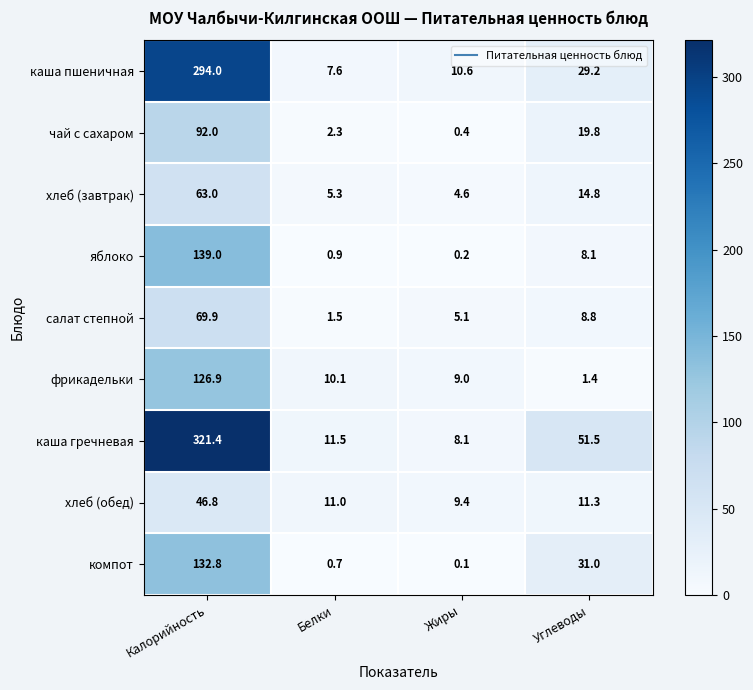

What value does the хлеб (завтрак) series have at Жиры?

4.6